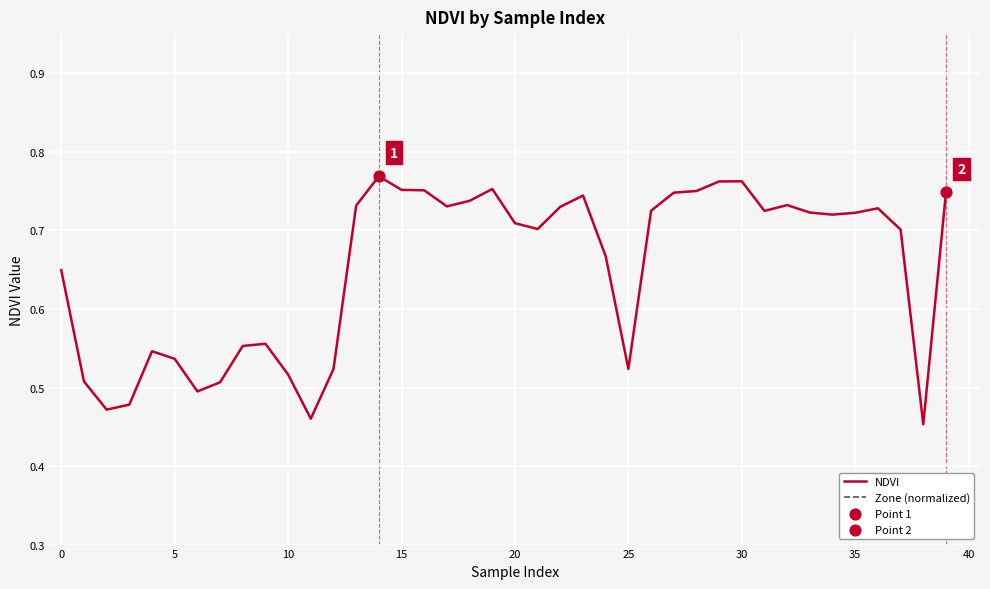

Which series has the largest Y range (max minus min)?

NDVI